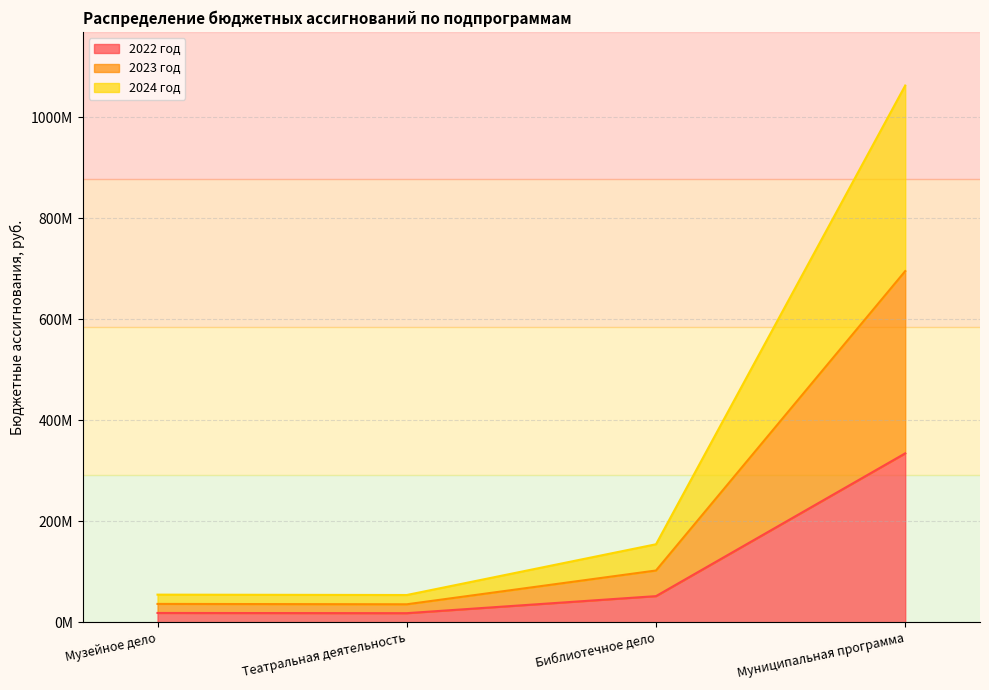

What are all the series names shown in the legend?

2022 год, 2023 год, 2024 год